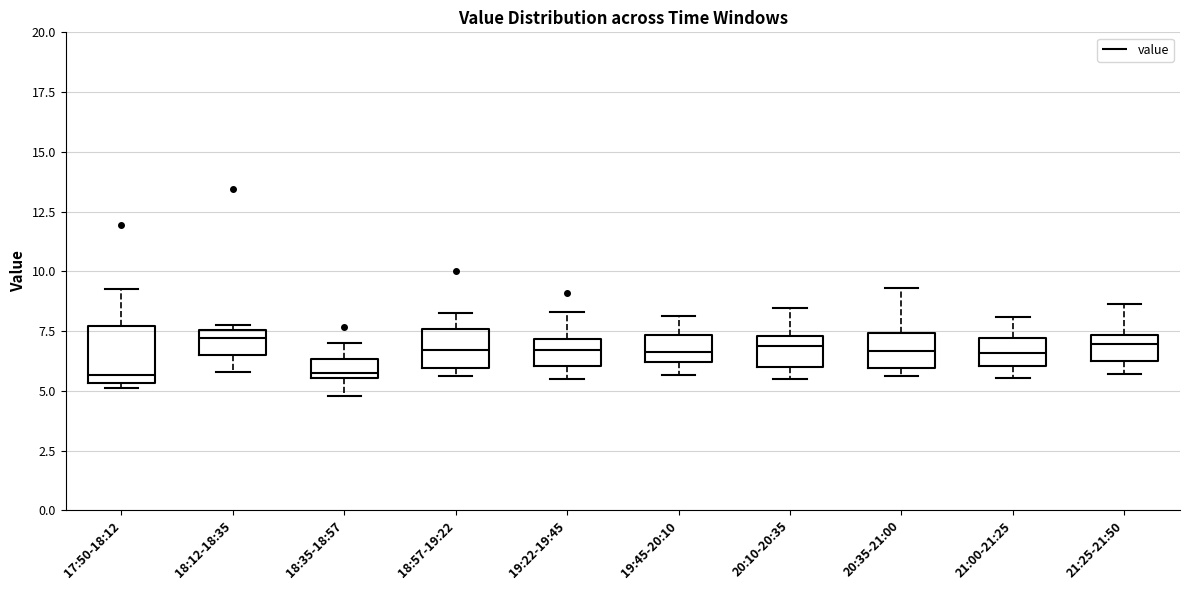

Reading left to right, transcribe this box plot: for each box, give where its median line is, the range the box spans, and where its two whiskers end, as read against the y-axis. The values are not printed on the chart, so give them approximately, as read against the axis.

17:50-18:12: median 5.5 (just above the box's lower edge), box 5.5 to 7.5, whiskers 5.0 to 9.5
18:12-18:35: median 7.0, box 6.5 to 7.5, whiskers 6.0 to 8.0
18:35-18:57: median 6.0, box 5.5 to 6.5, whiskers 5.0 to 7.0
18:57-19:22: median 6.5, box 6.0 to 7.5, whiskers 5.5 to 8.5
19:22-19:45: median 6.5, box 6.0 to 7.0, whiskers 5.5 to 8.5
19:45-20:10: median 6.5, box 6.0 to 7.5, whiskers 5.5 to 8.0
20:10-20:35: median 7.0, box 6.0 to 7.5, whiskers 5.5 to 8.5
20:35-21:00: median 6.5, box 6.0 to 7.5, whiskers 5.5 to 9.5
21:00-21:25: median 6.5, box 6.0 to 7.0, whiskers 5.5 to 8.0
21:25-21:50: median 7.0, box 6.5 to 7.5, whiskers 5.5 to 8.5